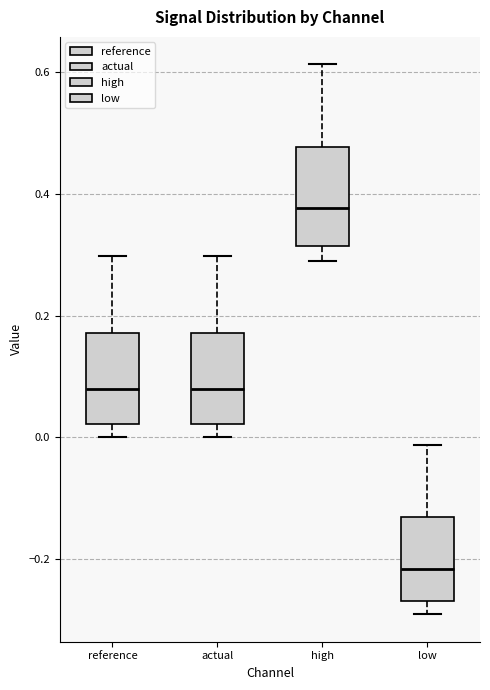

Which box's median line is the lowest?

low